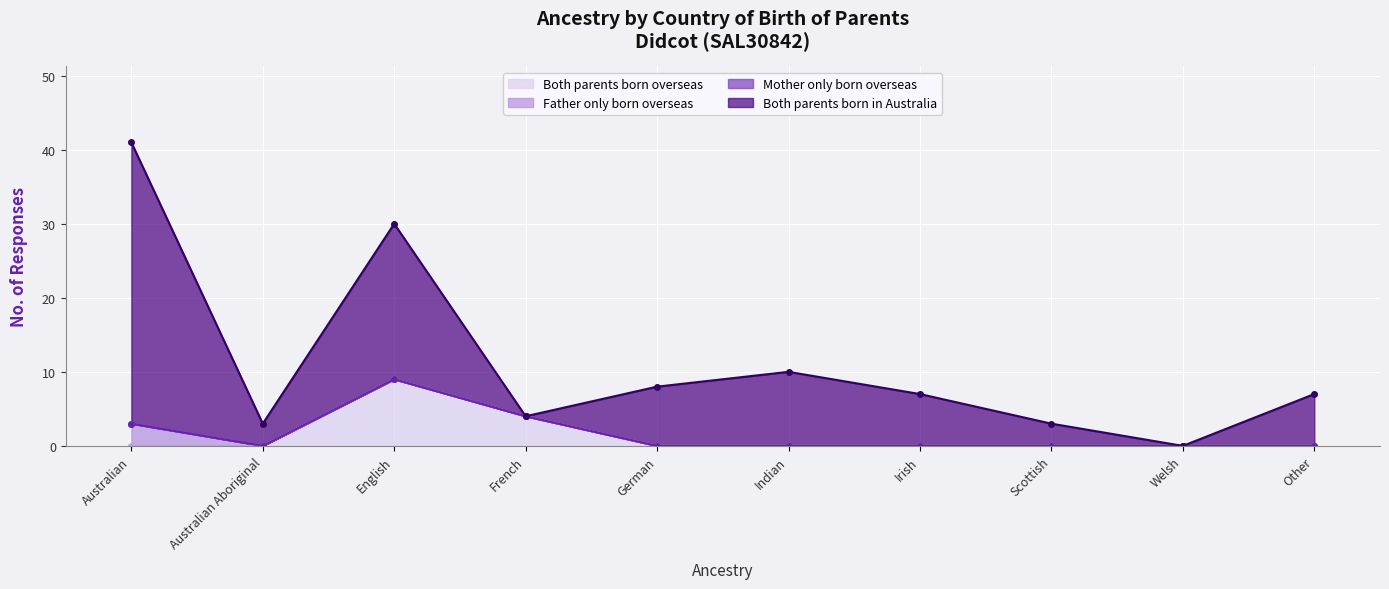

How many values in Both parents born overseas are above zero?

2